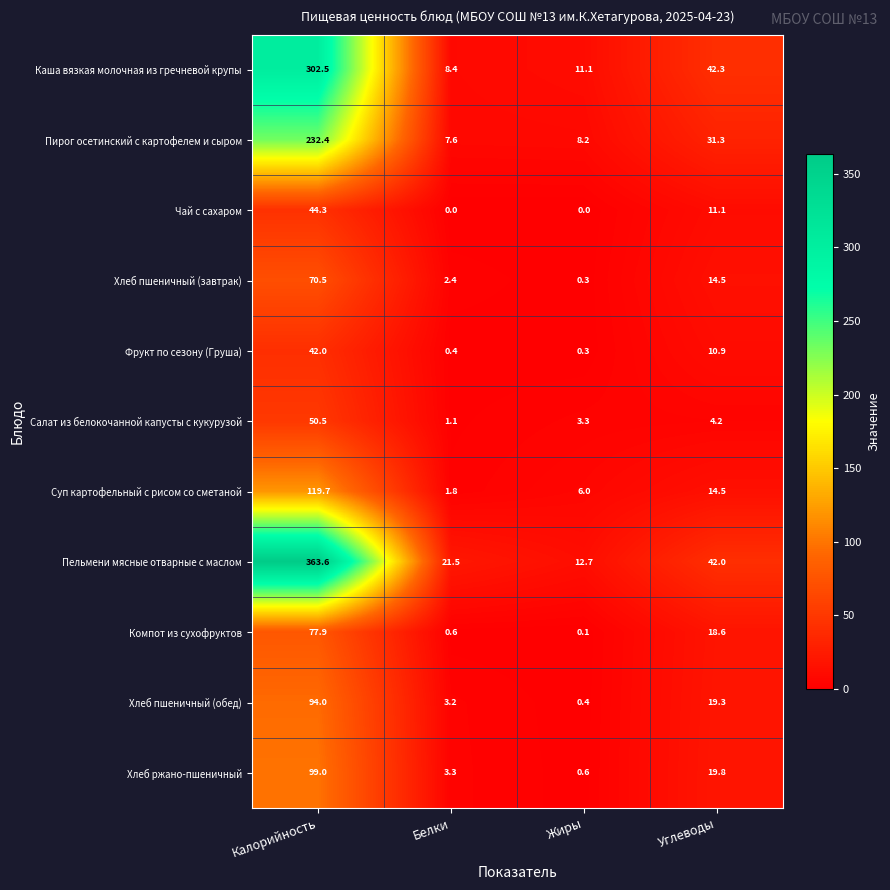

Which category has the highest value in the Пельмени мясные отварные с маслом series?

Калорийность